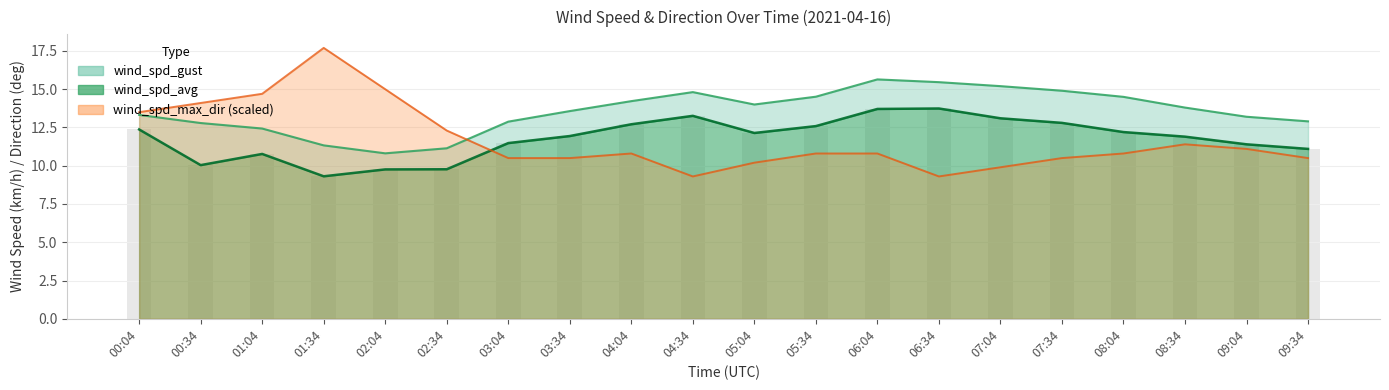

How many data points in wind_spd_gust are less than 13?

7